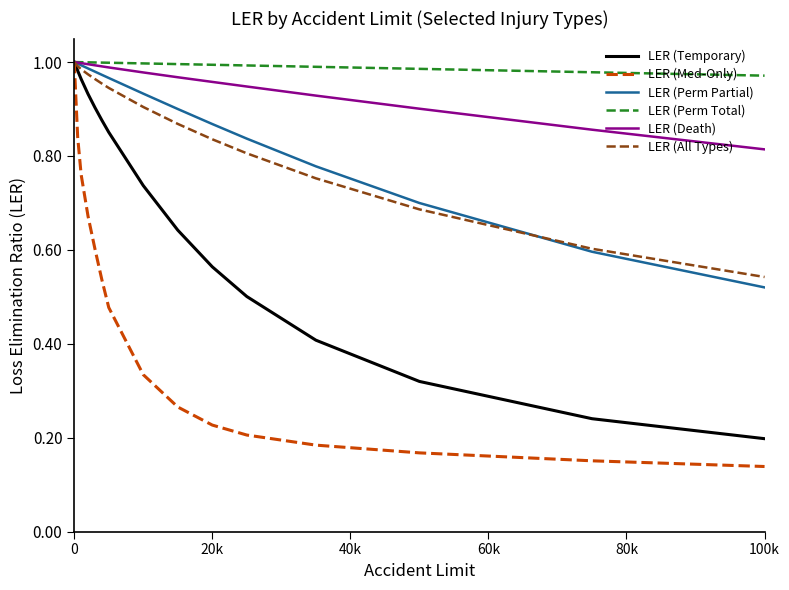

Which series has the widest spread of values?

LER (Med-Only)